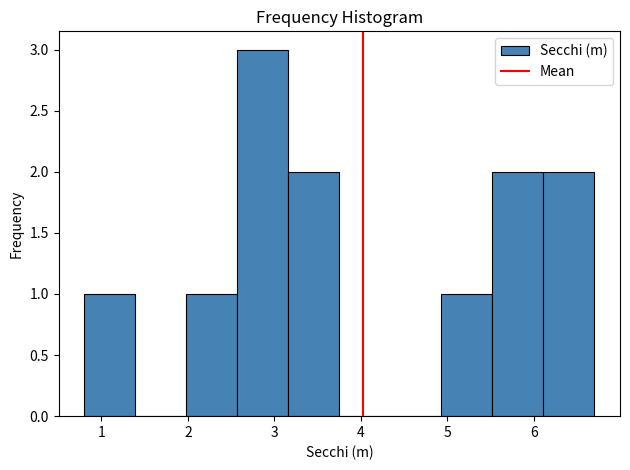

Reading left to right, list every bar in this chart as the range it spans on the x-axis followed by its height. Neither the bar edges nor the heights are printed on the chart, so give them approximately, as read against the axes.

0.80 to 1.39: 1
1.39 to 1.98: 0
1.98 to 2.57: 1
2.57 to 3.16: 3
3.16 to 3.75: 2
3.75 to 4.34: 0
4.34 to 4.93: 0
4.93 to 5.52: 1
5.52 to 6.11: 2
6.11 to 6.70: 2